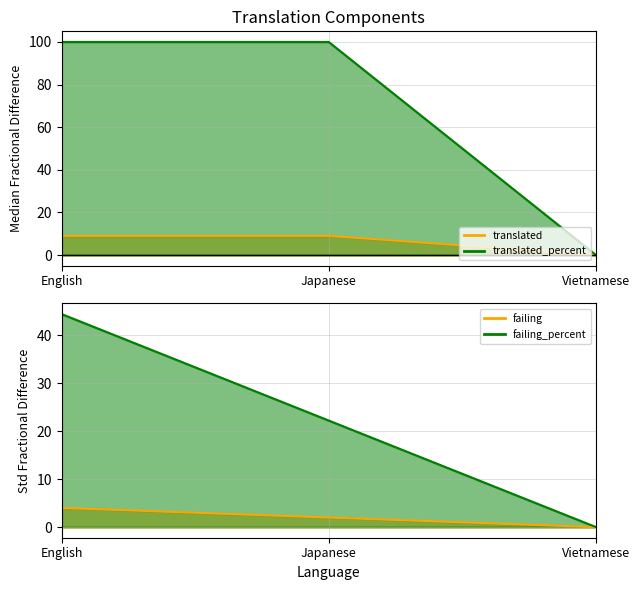

Which series has the largest total across all categories?

translated_percent